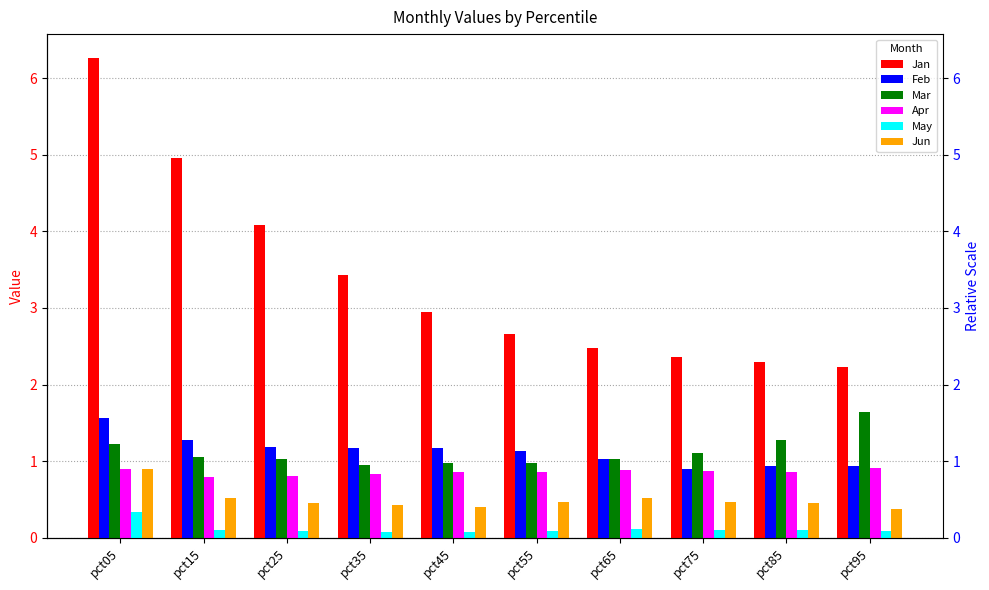

List the labels in order of Apr value, smallest first.

pct15, pct25, pct35, pct85, pct55, pct45, pct75, pct65, pct05, pct95